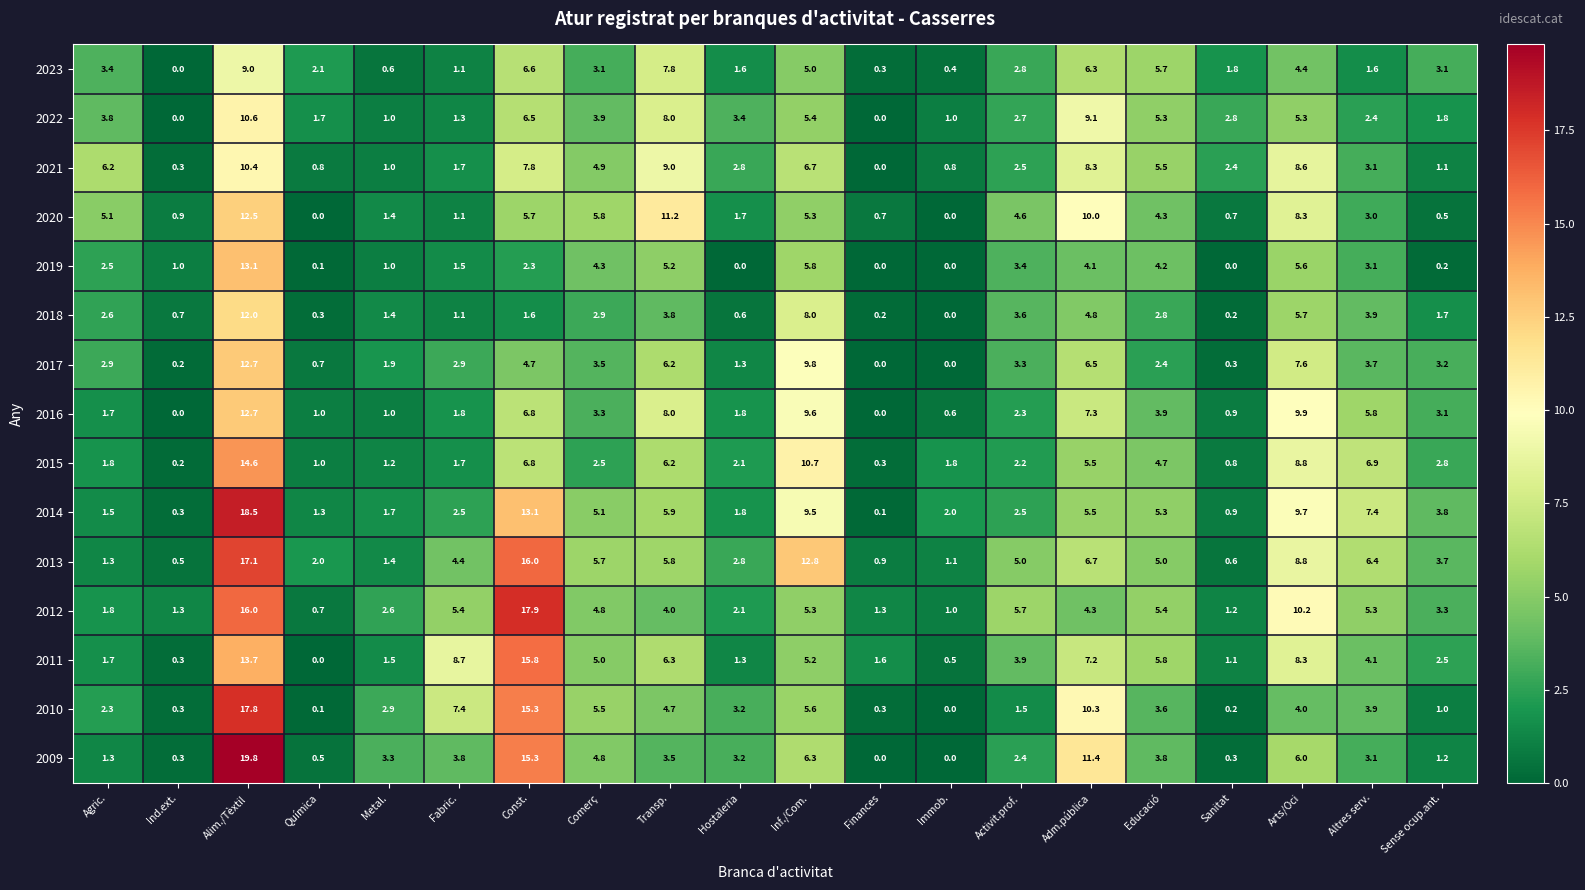

What is the highest value of the 2020 series?

12.5